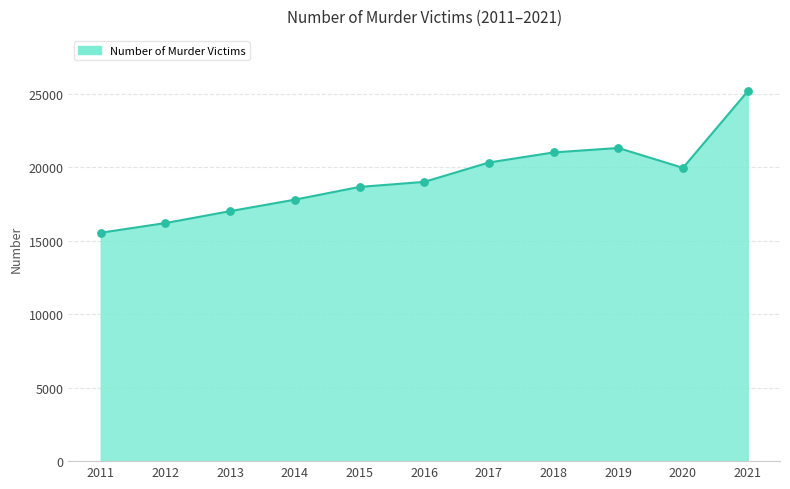

What is the change in value from 2017 to 2019?

+989